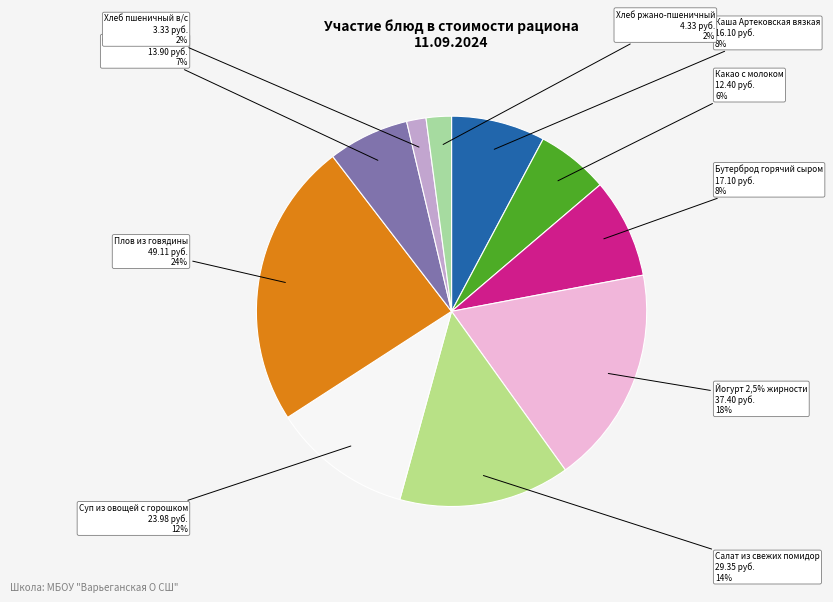

To the nearest percent, what is the combined percentage of Хлеб ржано-пшеничный and Салат из свежих помидор?

16%